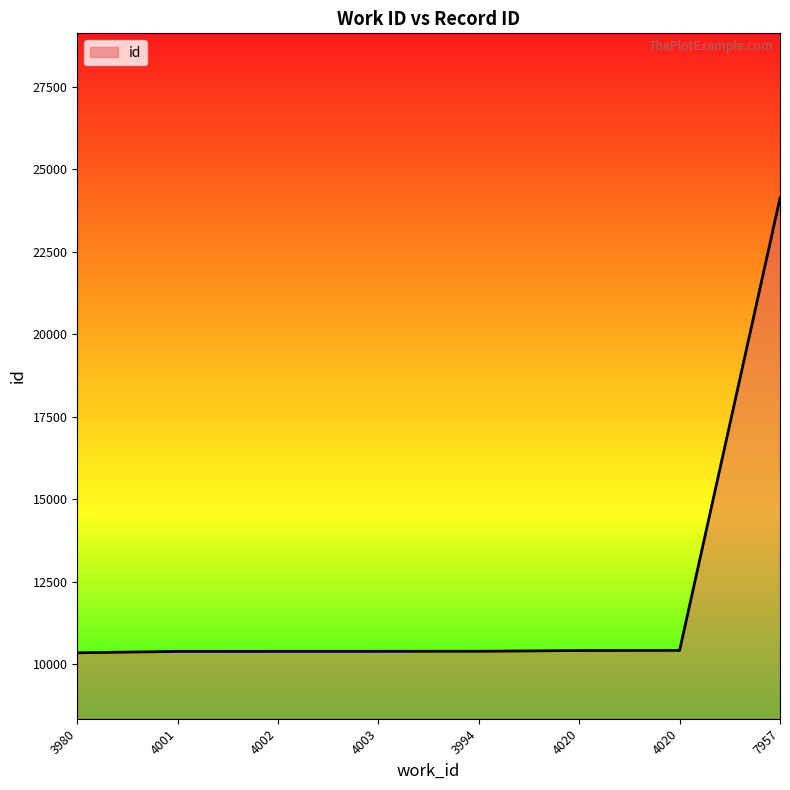

Is it true that the value at 4020 is 4477?

False